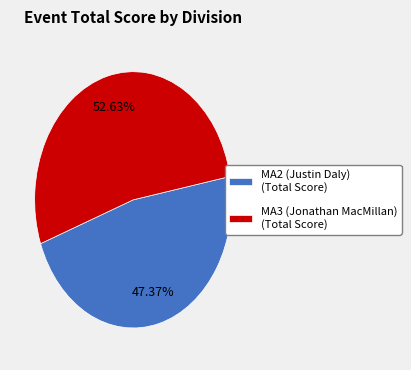

Does MA2 (Justin Daly) represent more than half of the total?

No